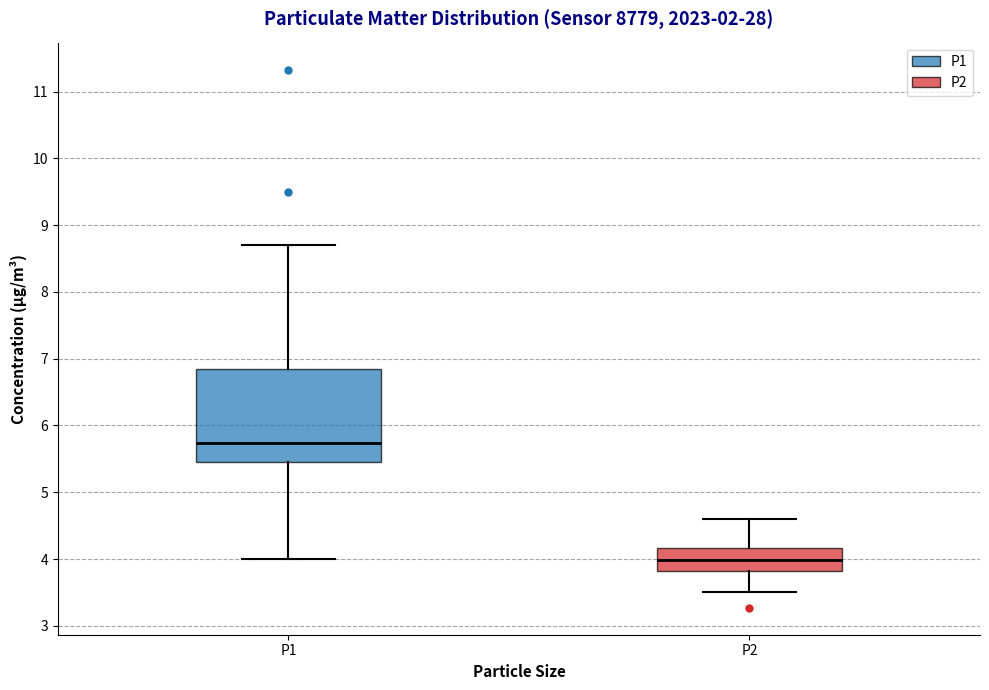

Where does the median line of the box for P1 sit on the y-axis? The values are not printed on the chart, so give them approximately, as read against the axis.

5.7